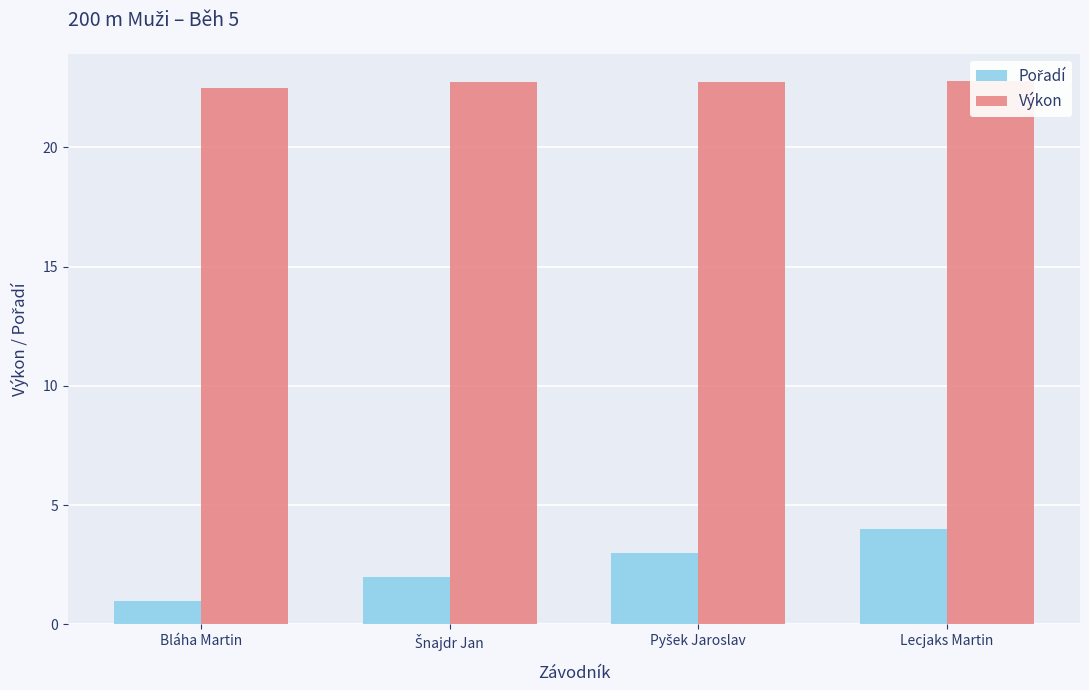

What is the total value across all series at Šnajdr Jan?

24.8